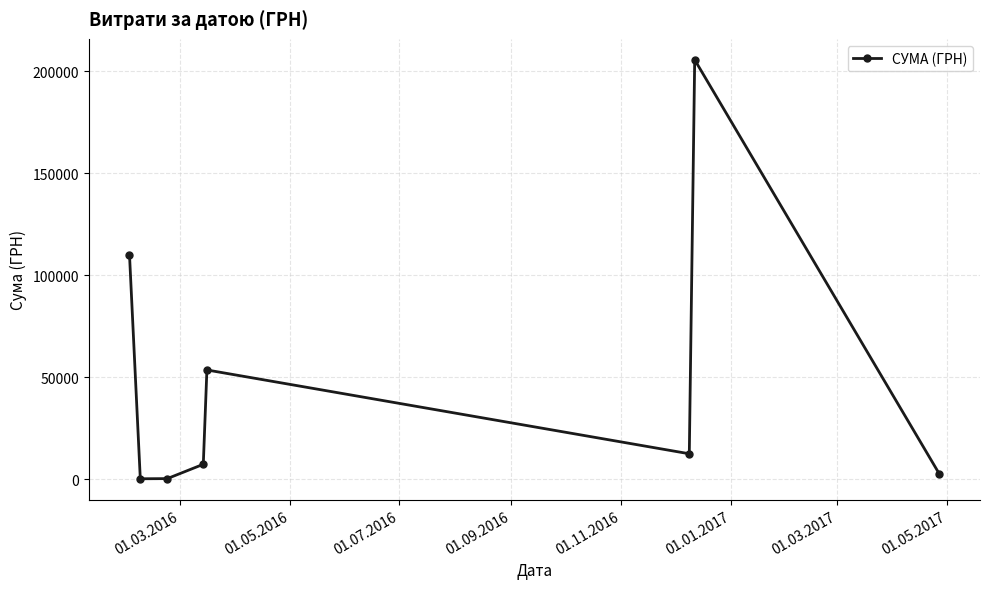

What is the value of the 4th point from the left?

7324.3